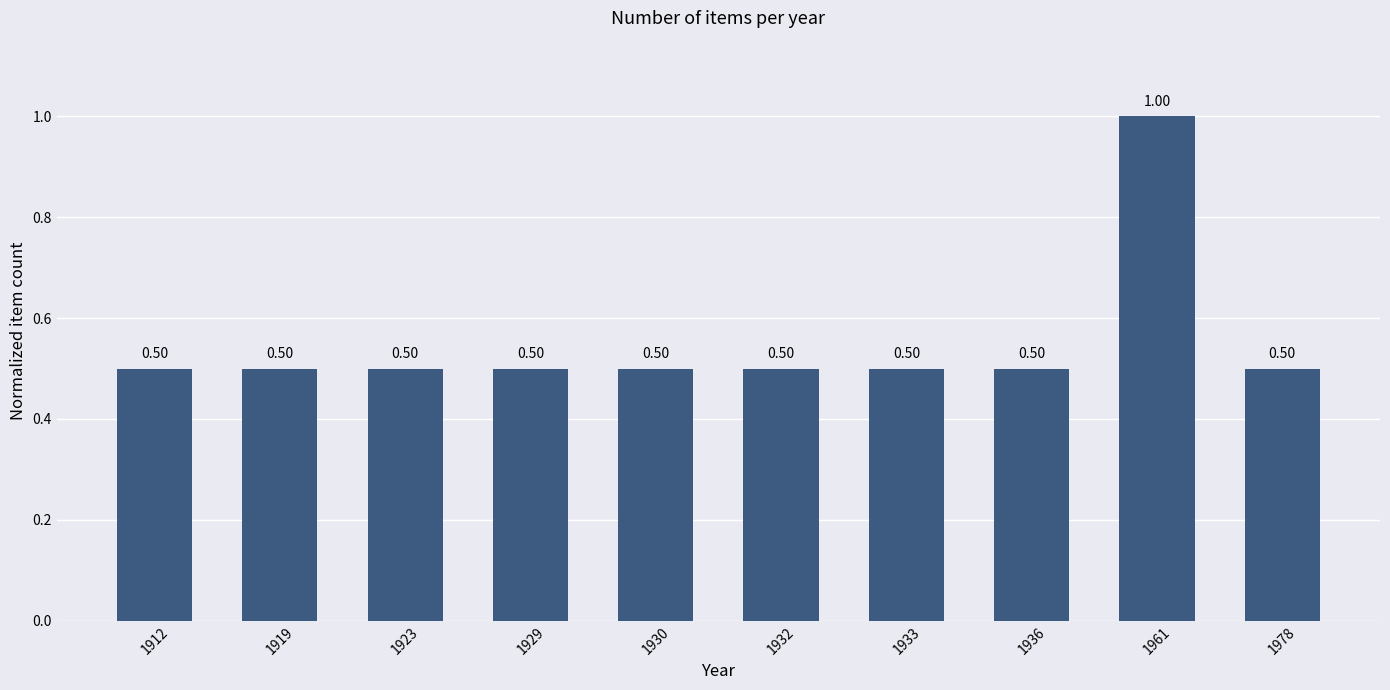

Reading right to left, what are all the values shown in this chart?

0.5	1.0	0.5	0.5	0.5	0.5	0.5	0.5	0.5	0.5